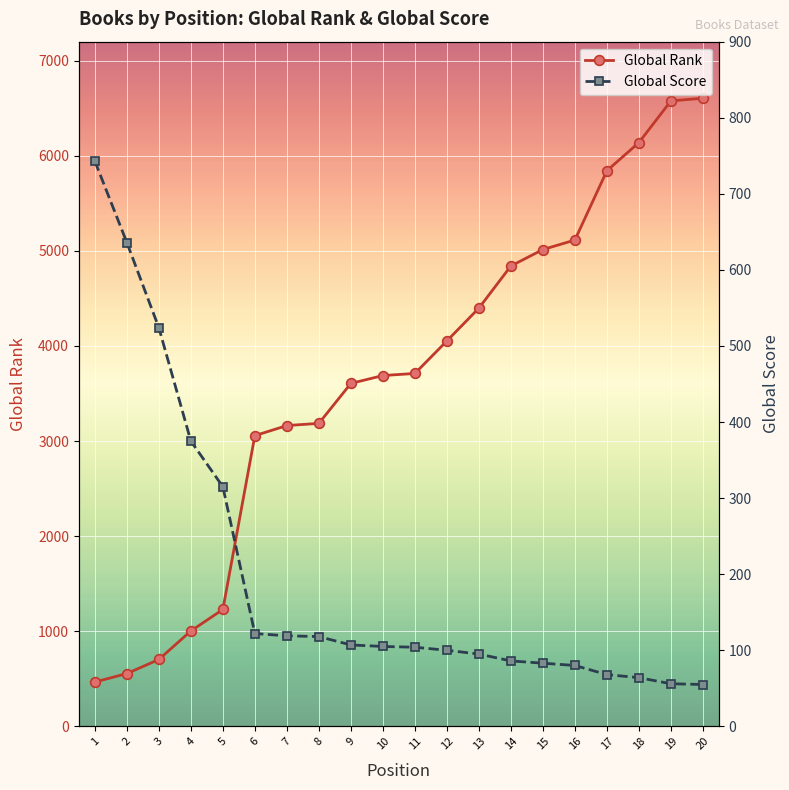

What is the value of the Global Rank point at the 18th from the left?

6139